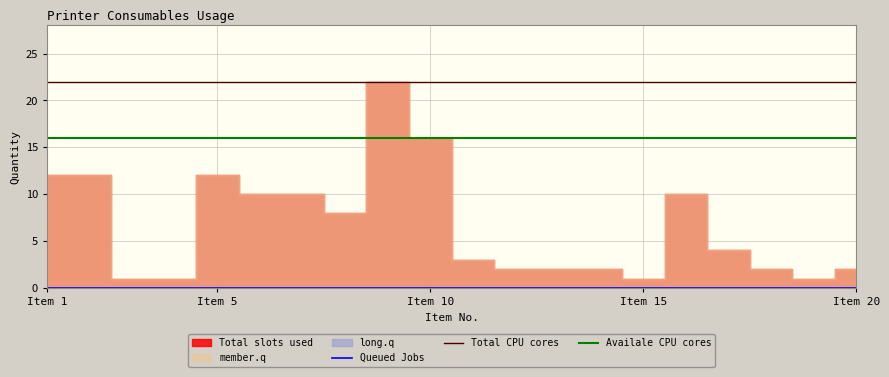

True or false: Total CPU cores and Availale CPU cores cross at least once.

False